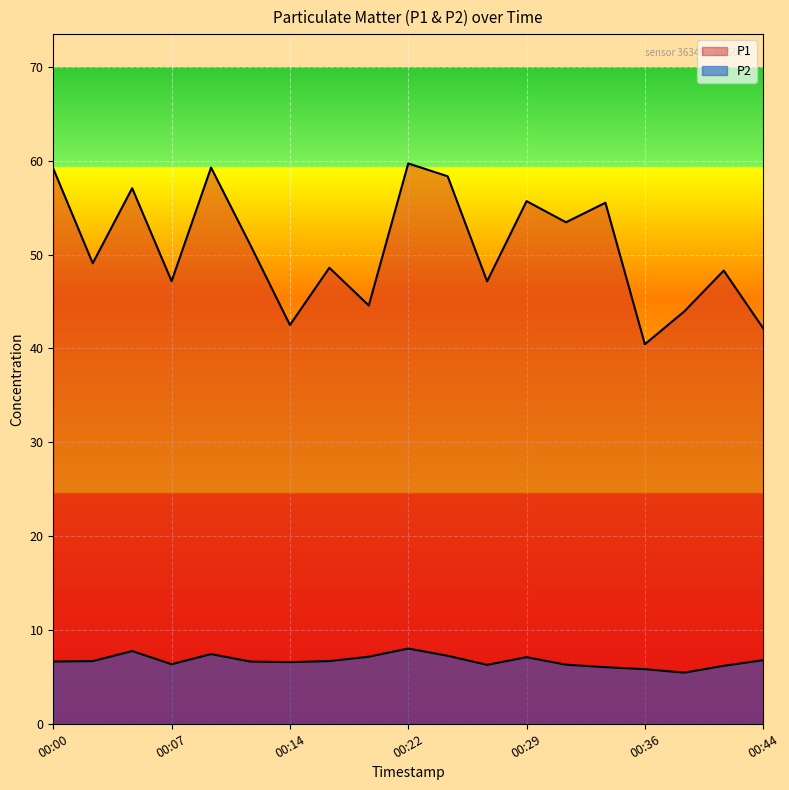

True or false: P1 and P2 cross at least once.

False